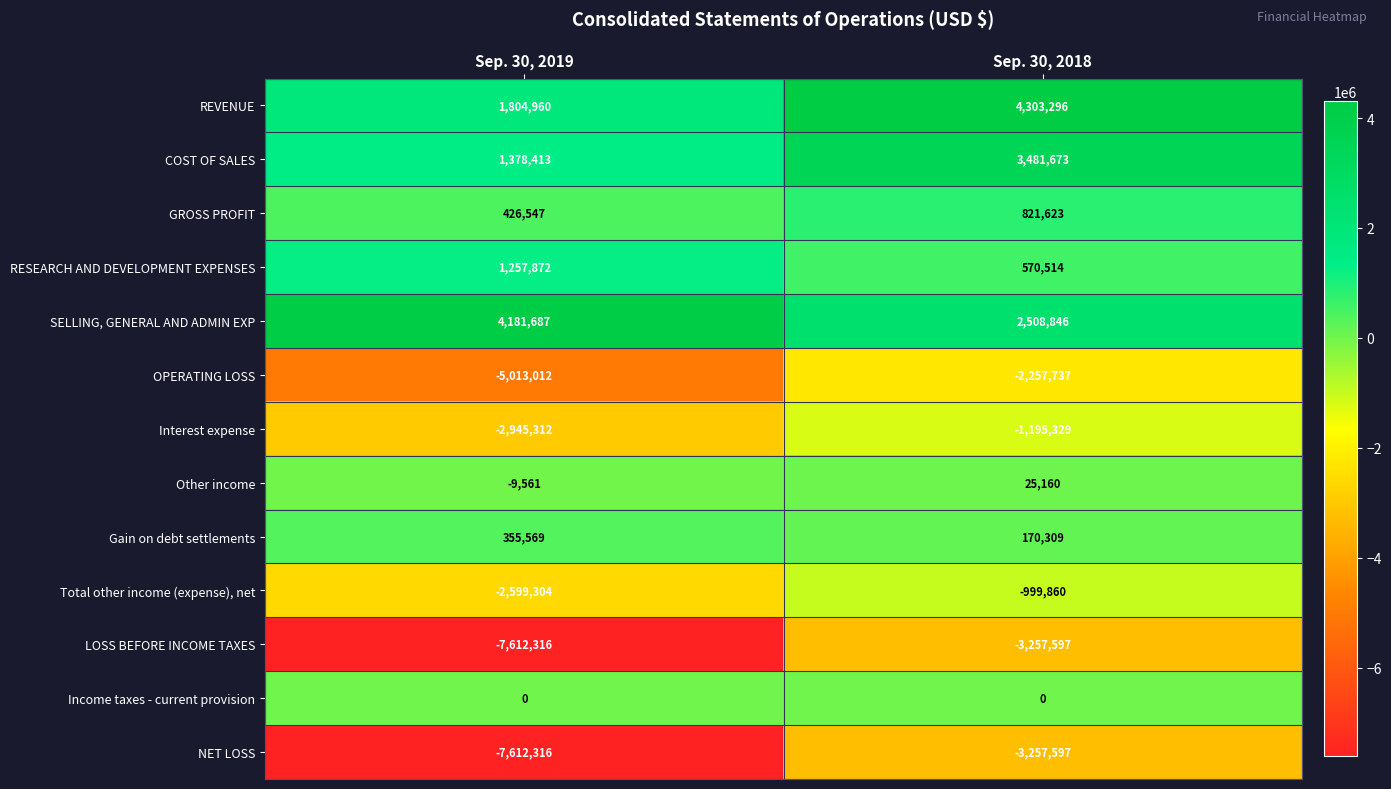

What is the spread (max minus min) of values at Sep. 30, 2019?

11794003